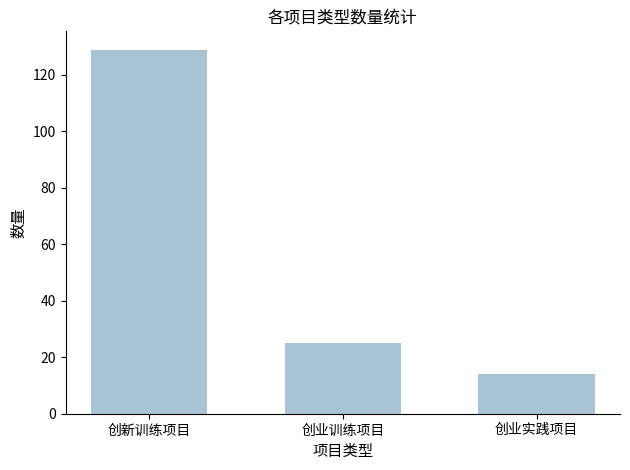

Rank the categories by value from lowest to highest.

创业实践项目, 创业训练项目, 创新训练项目